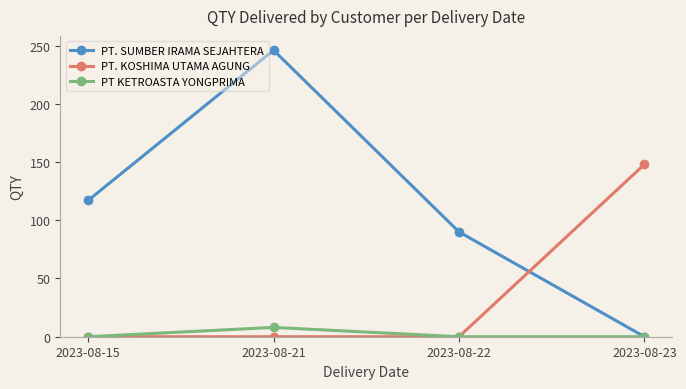

True or false: PT. SUMBER IRAMA SEJAHTERA has a value of 117 at 2023-08-15.

True